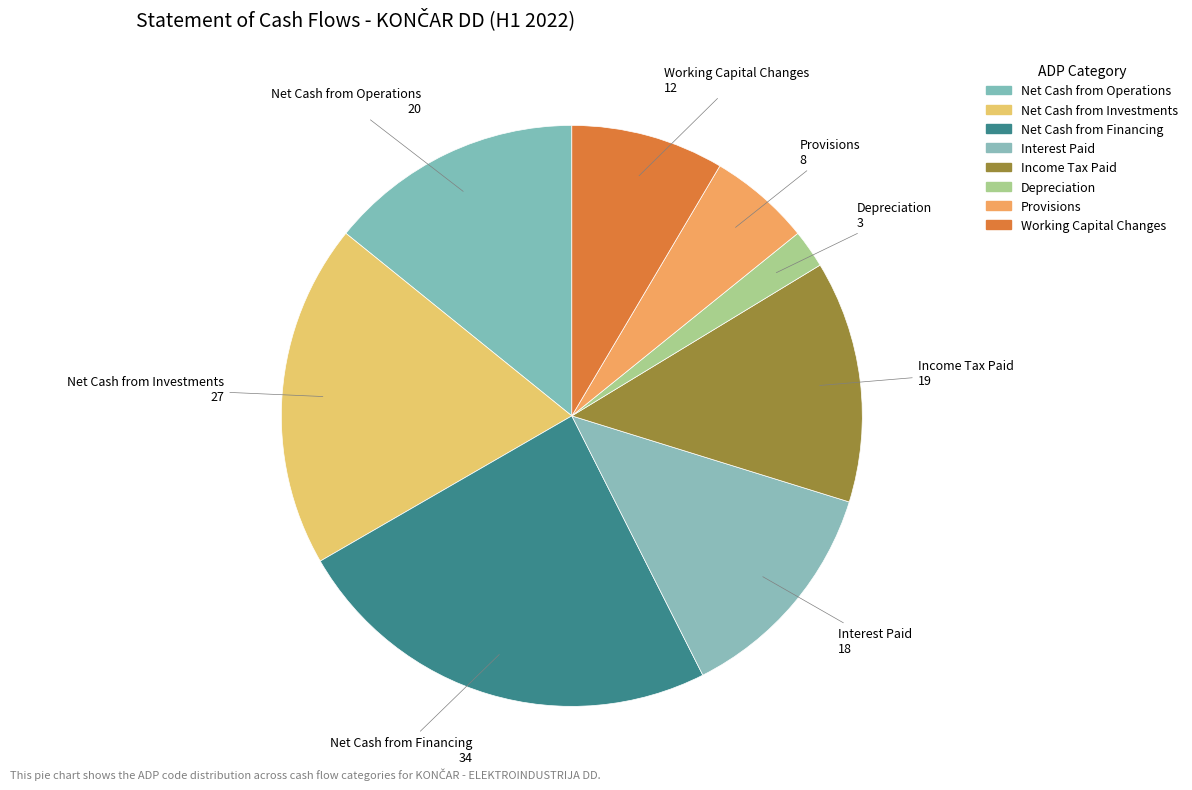

How many slices are in this pie chart?

8